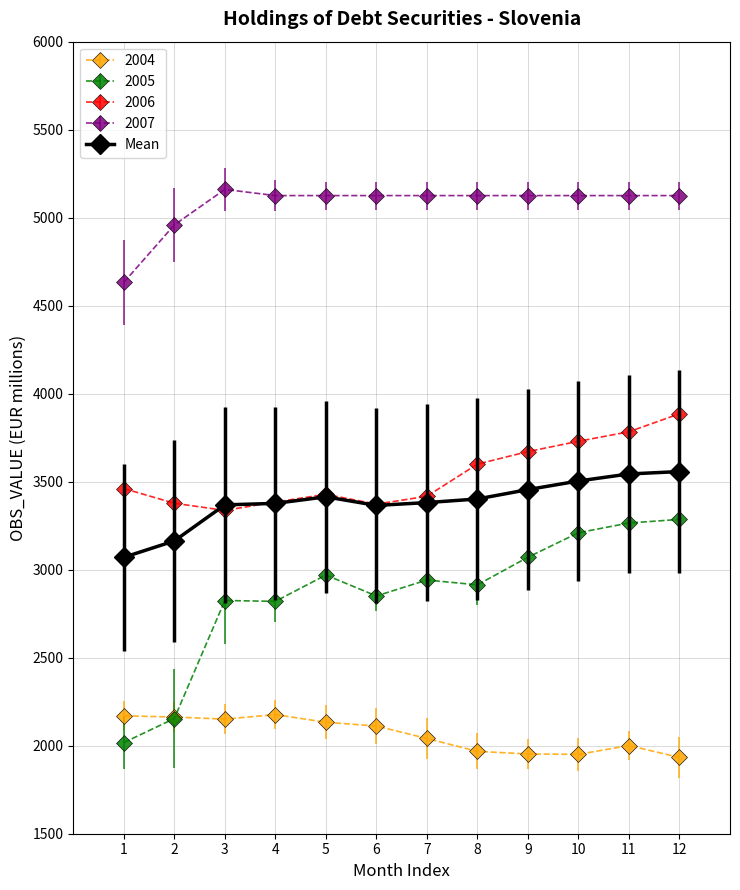

Which series has the largest range (max minus min)?

2005